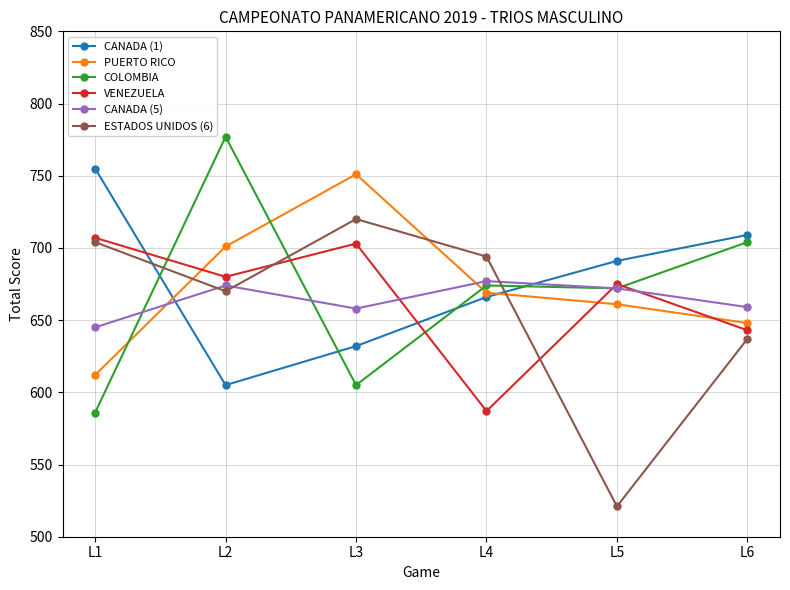

What is the minimum value for CANADA (1)?

605